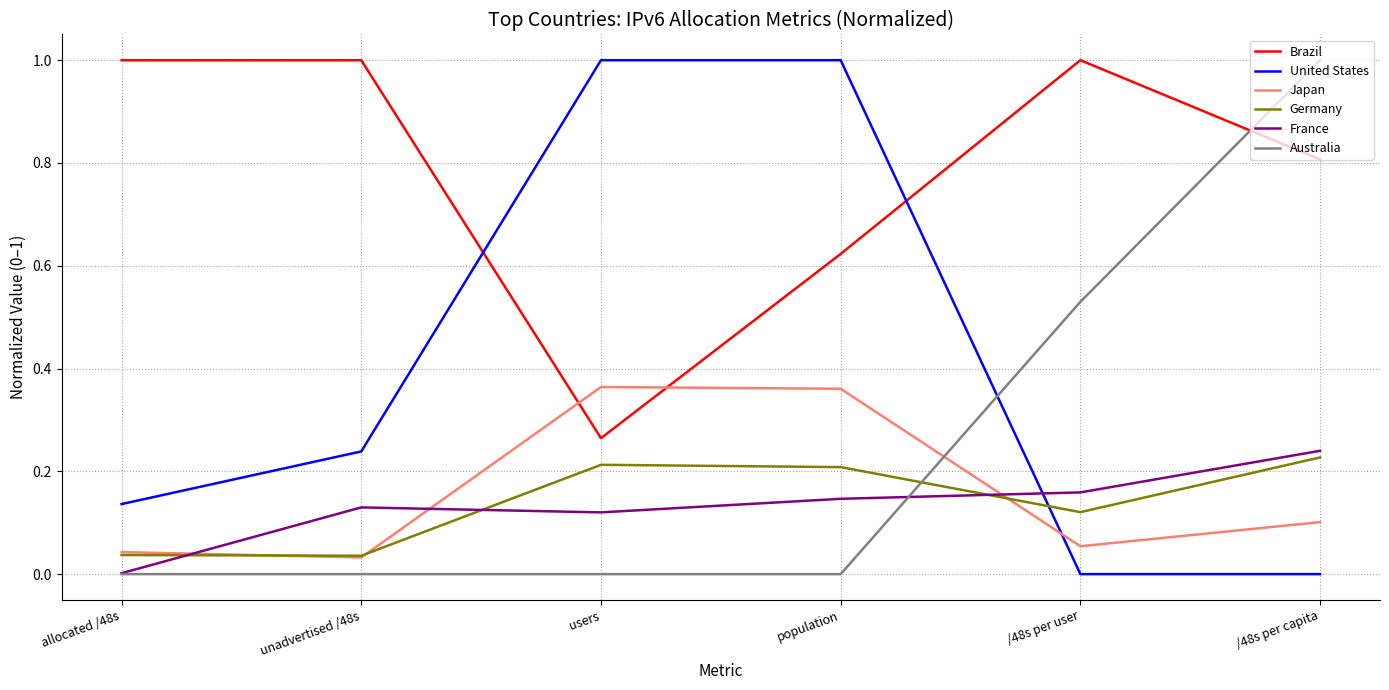

At /48s per capita, list the series in order from smallest to largest.

United States, Japan, Germany, France, Brazil, Australia